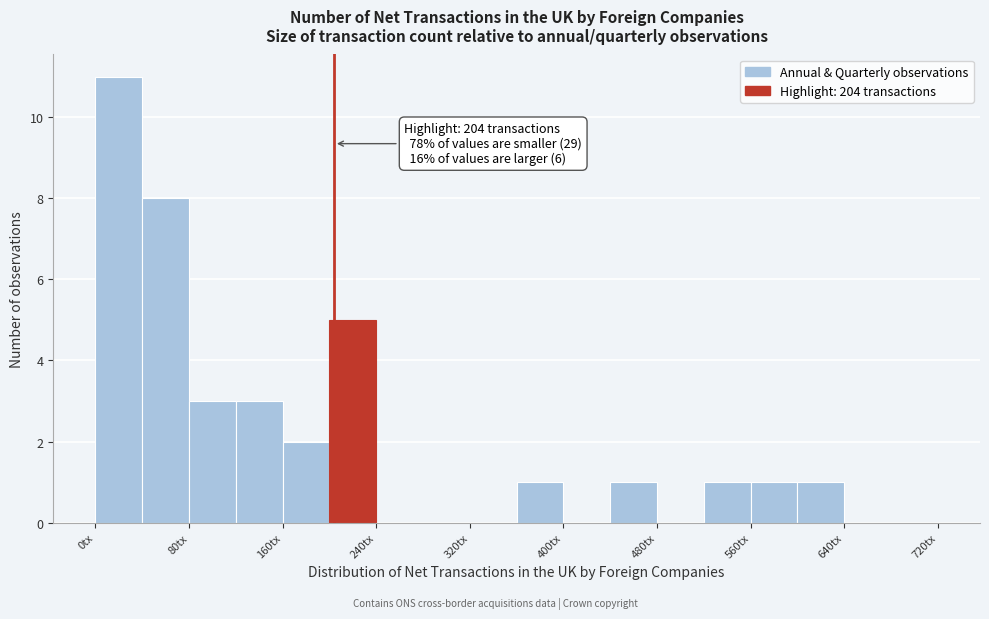

Which range on the x-axis has the tallest bar?

0 to 40